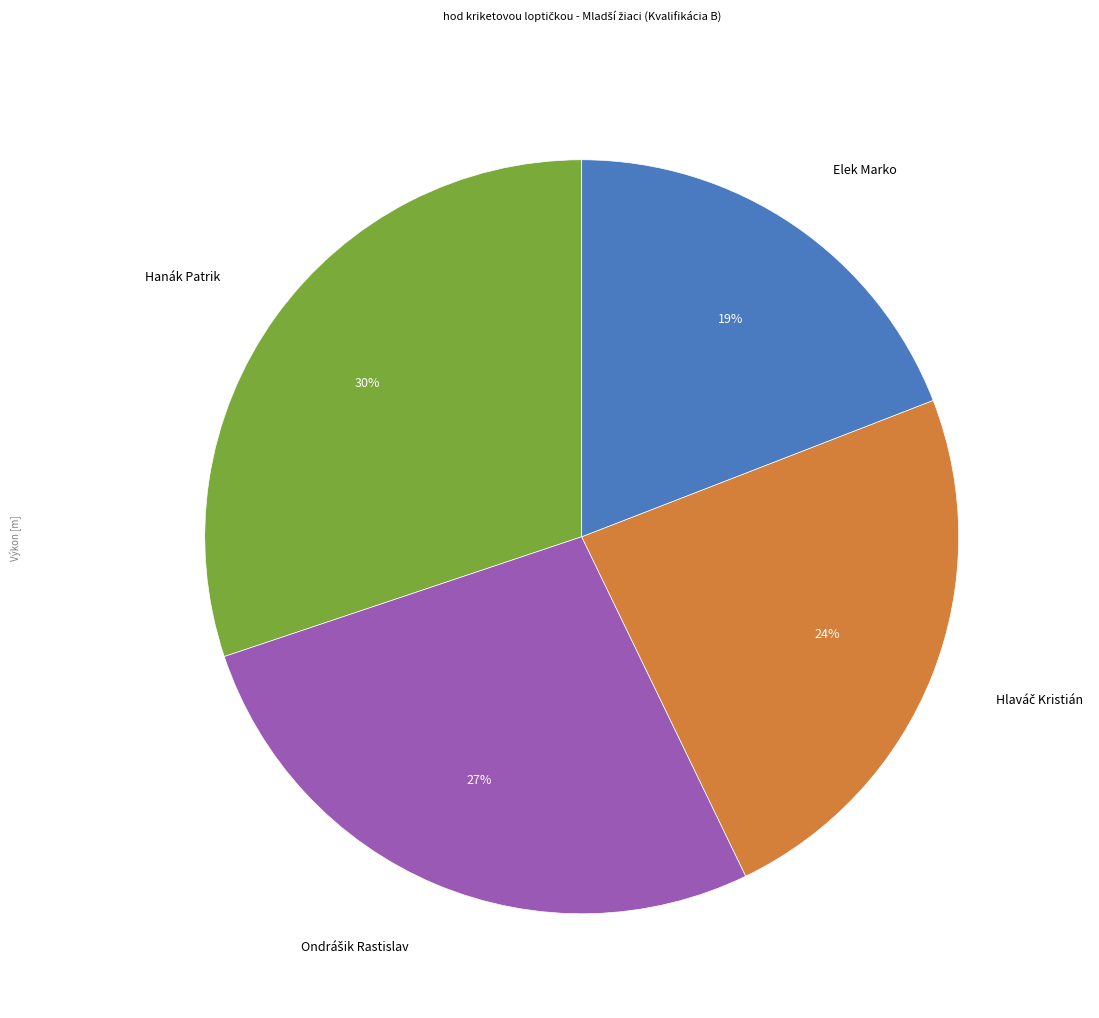

True or false: Elek Marko accounts for 10% of the total.

False